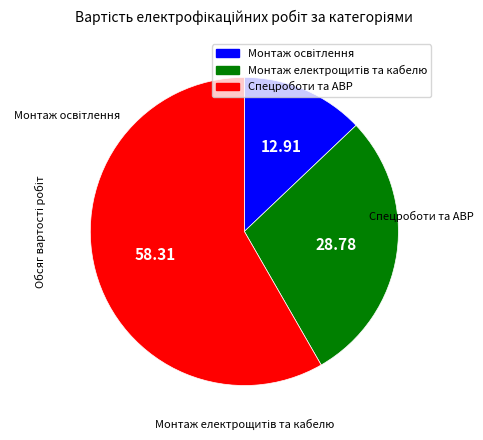

Is there a majority slice in this chart?

Yes